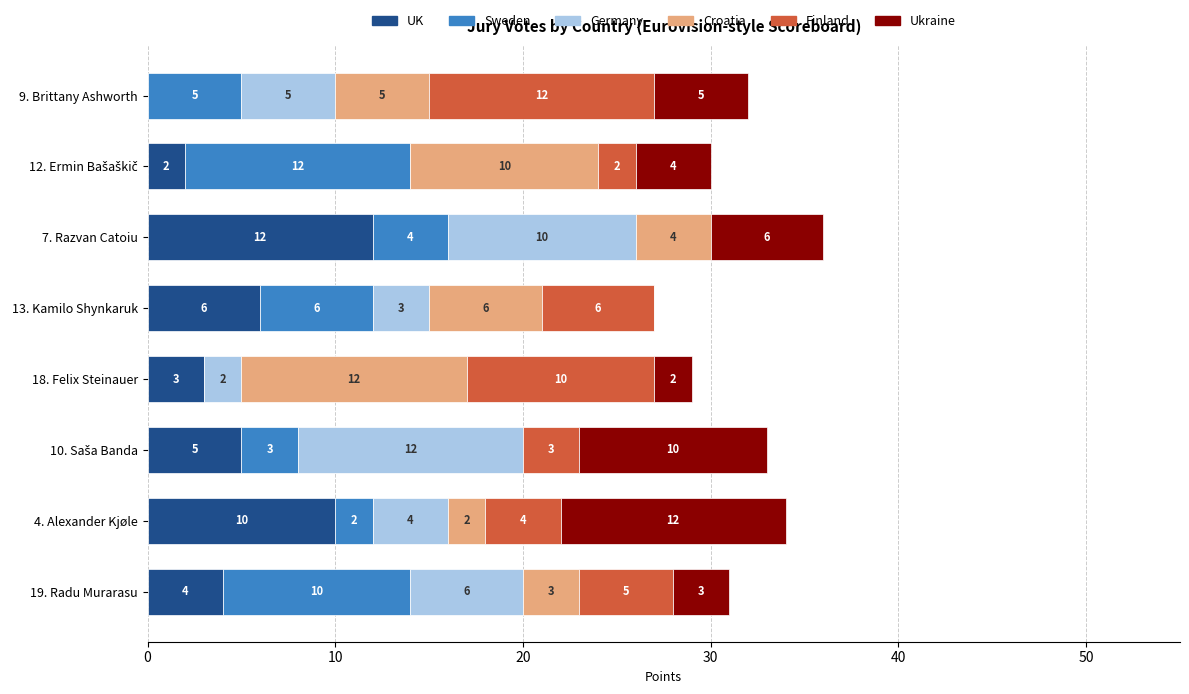

What is the total value across all series at 13. Kamilo Shynkaruk?

27